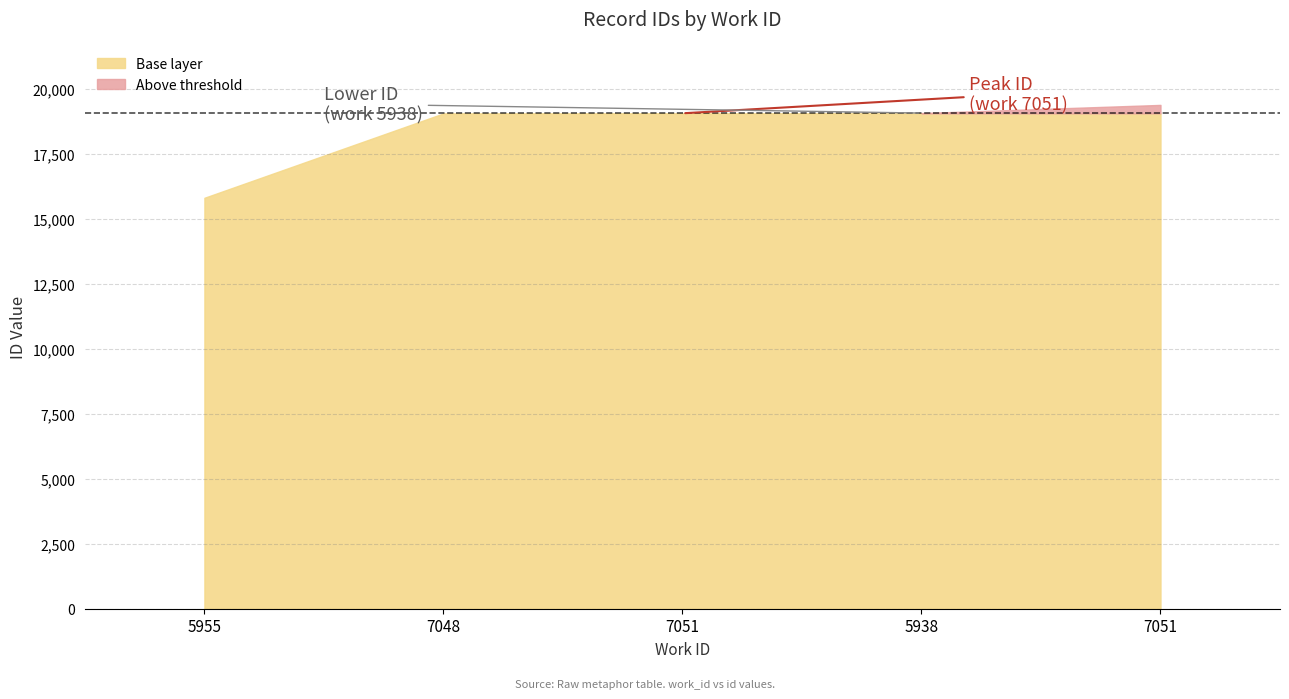

What is the label of the 4th point from the right?

7048